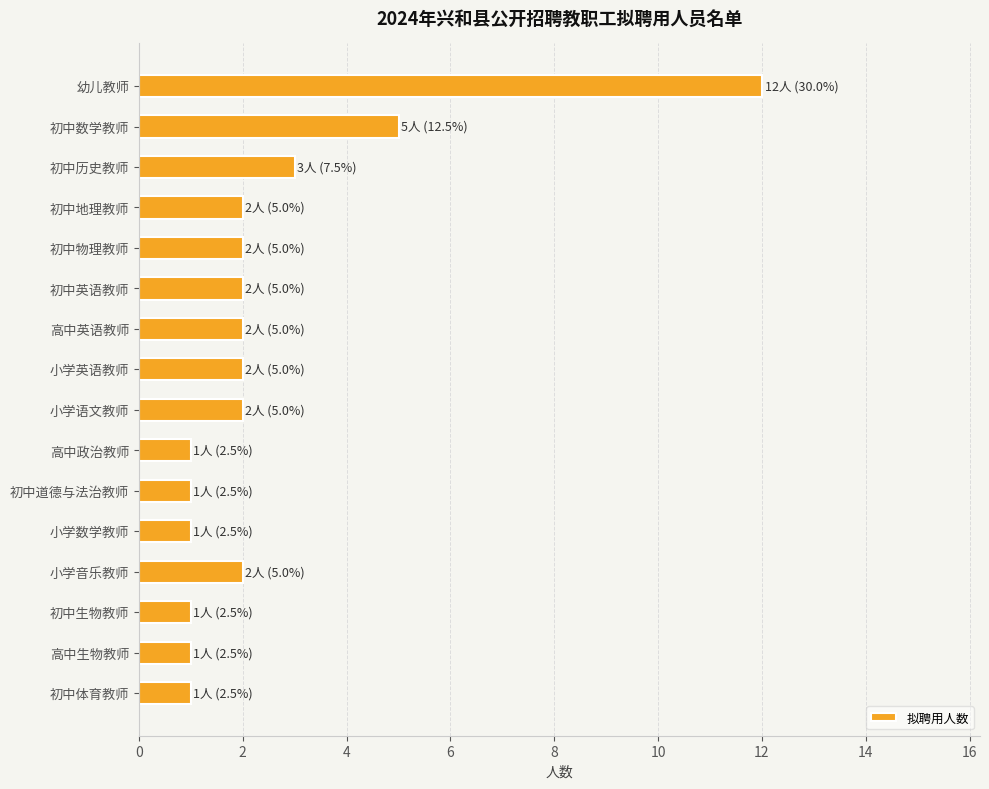

How many bars are there in total?

16